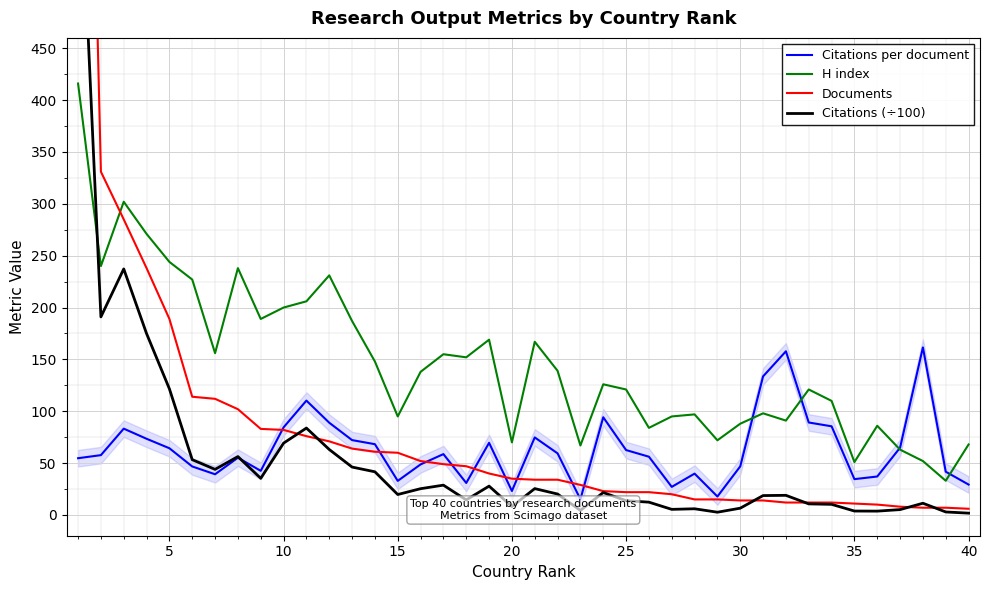

How many times do Citations (÷100) and Citations per document cross each other?

1